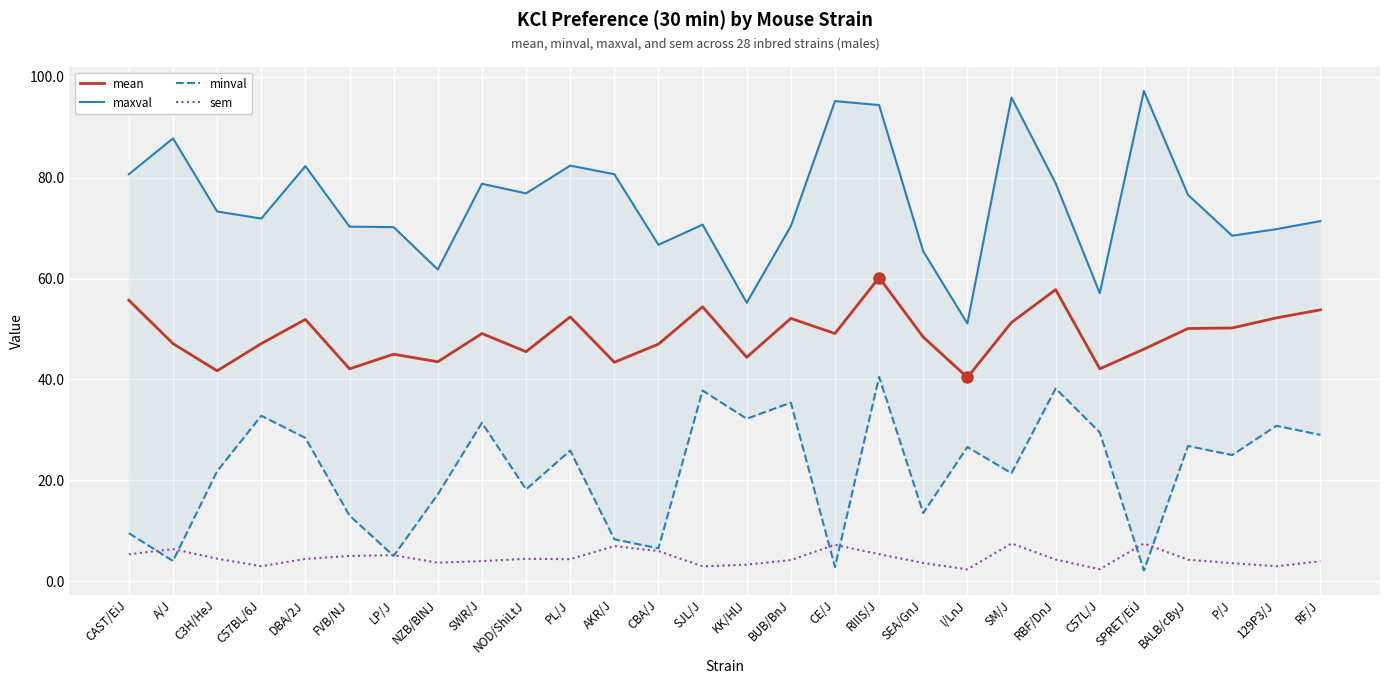

How many lines are shown in the chart?

4